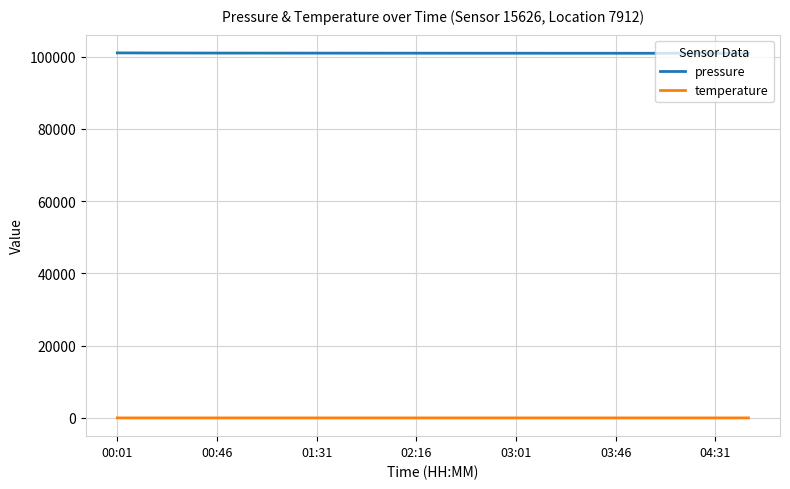

At how many categories does at least one series exceed 58871?

20